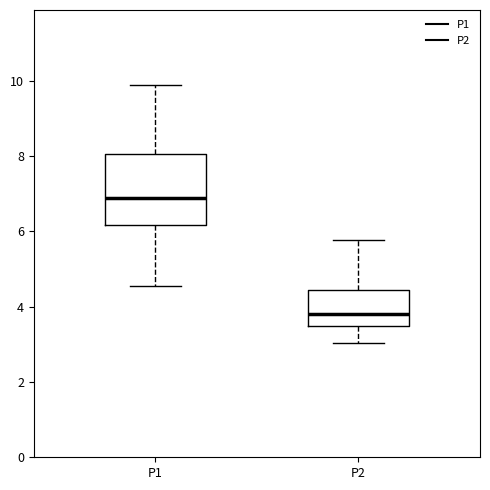

Which box's median line is the lowest?

P2